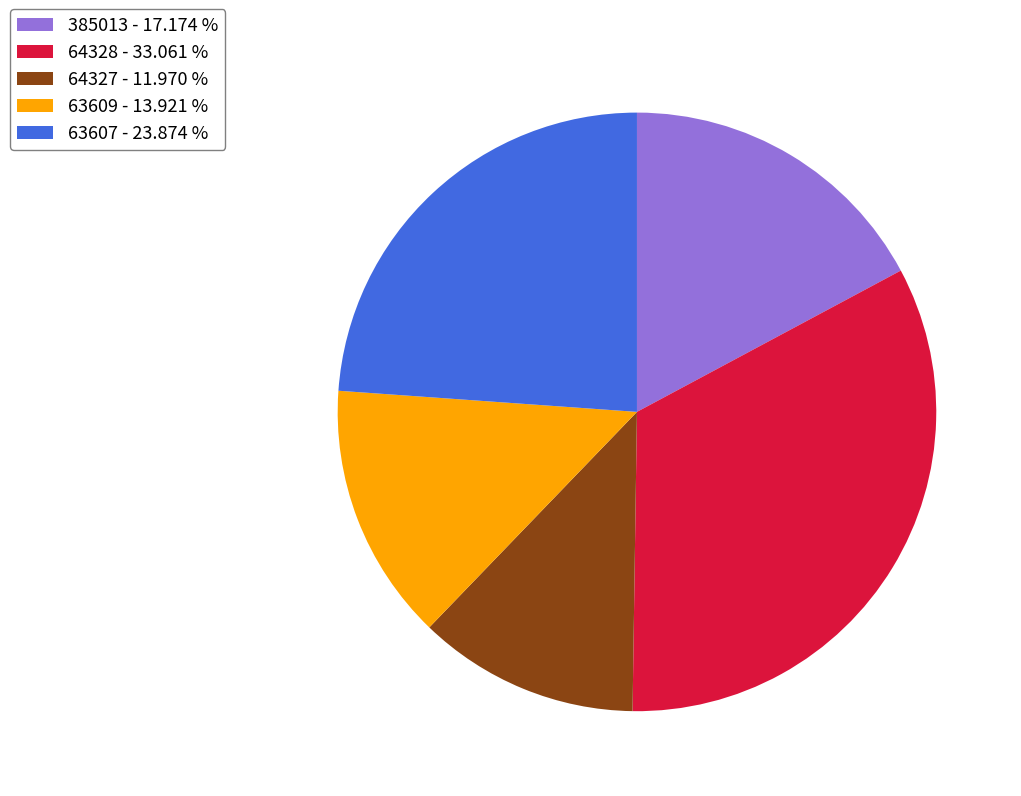

Count the number of slices in the pie.

5